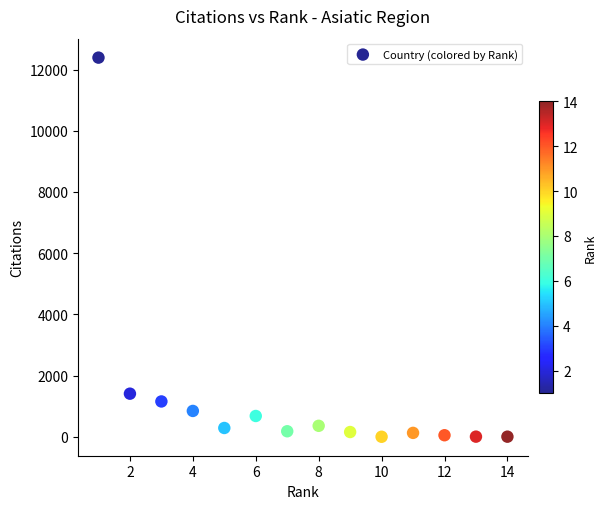

What is the range of Y values (max minus min)?

12389